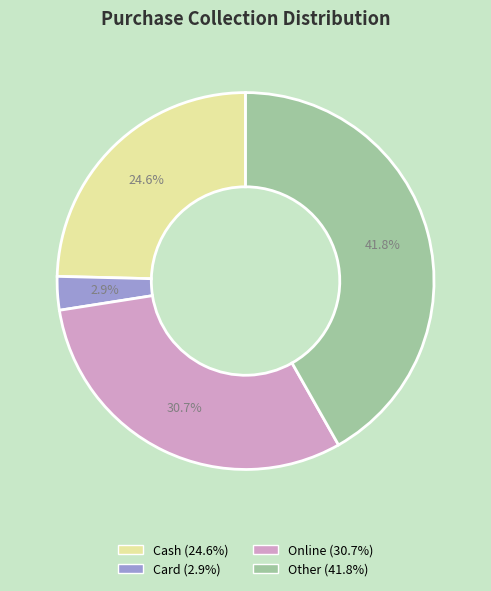

Approximately how many times larger is the value at Card compared to Cash?

0.1